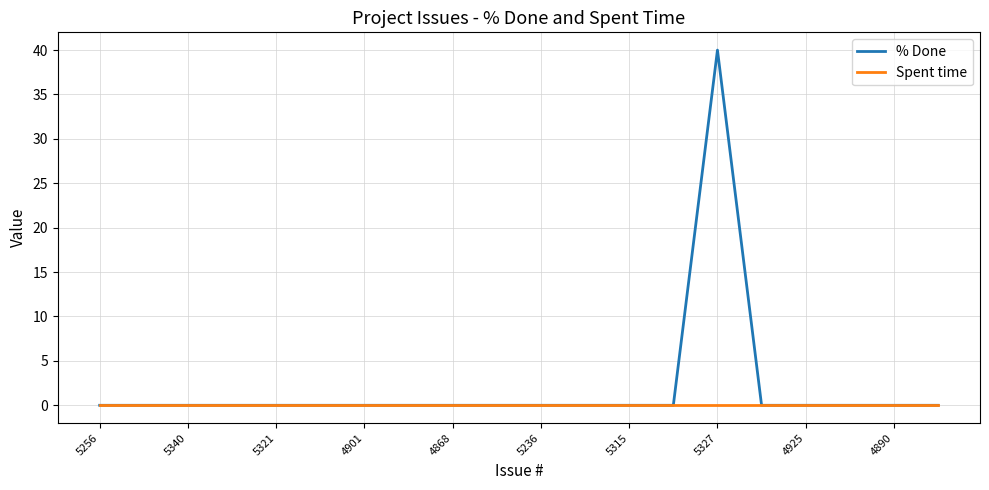

Rank the series by their average value, from highest to lowest.

% Done, Spent time